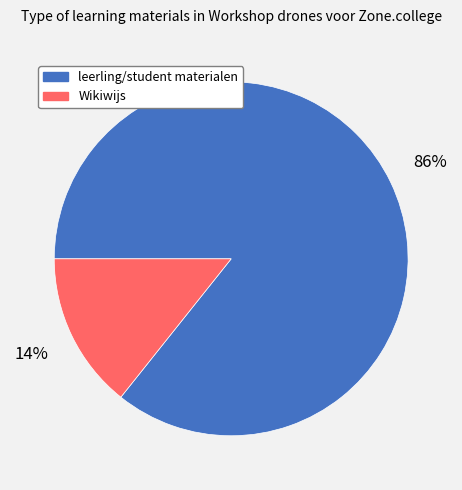

Does any single category account for the majority?

Yes